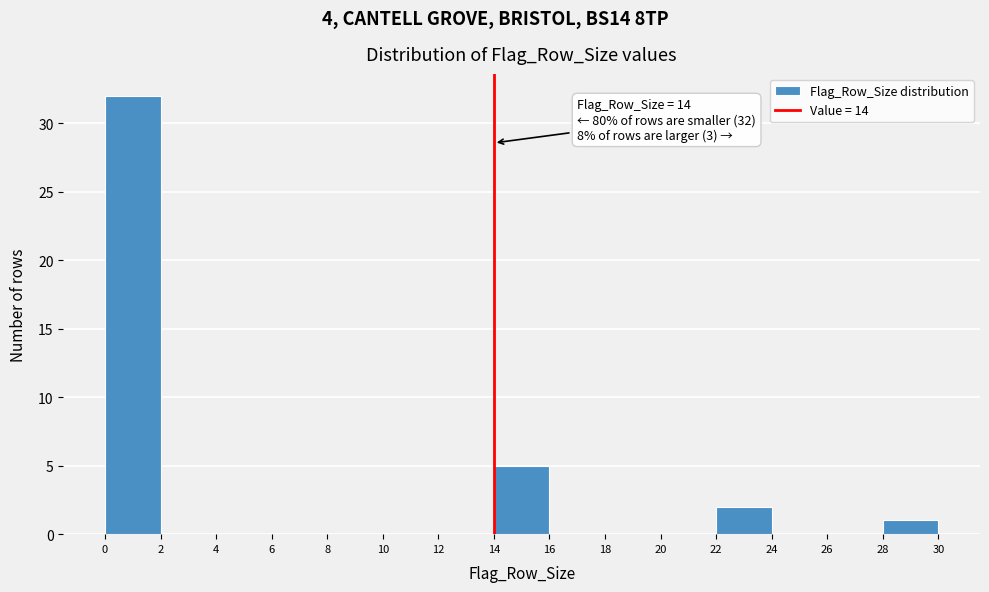

Which range on the x-axis has the tallest bar?

0 to 2